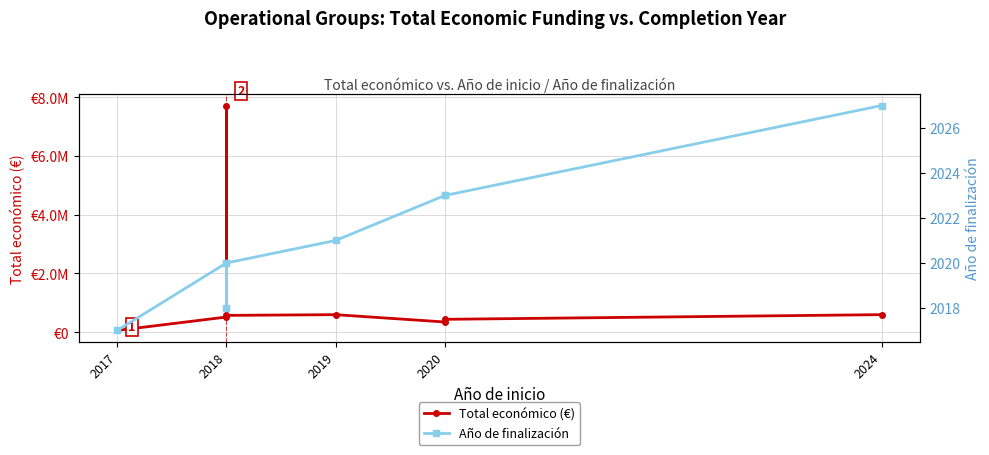

Reading left to right, extract all data points from this chart.

Total económico (€): 61850	517432	7717171	574000	597896	348843	439594	598609
Año de finalización: 2017	2020	2018	2020	2021	2023	2023	2027